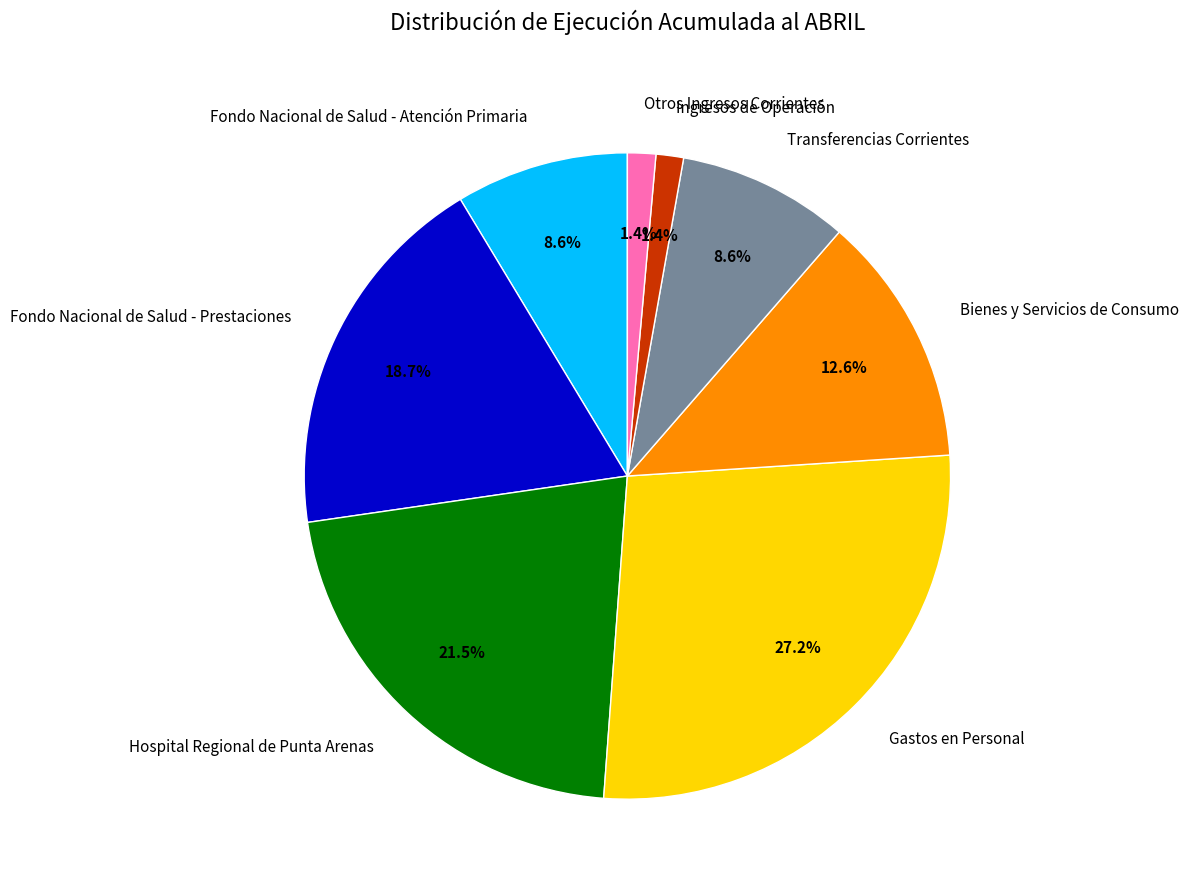

The Bienes y Servicios de Consumo slice represents 18% of the pie. True or false?

False